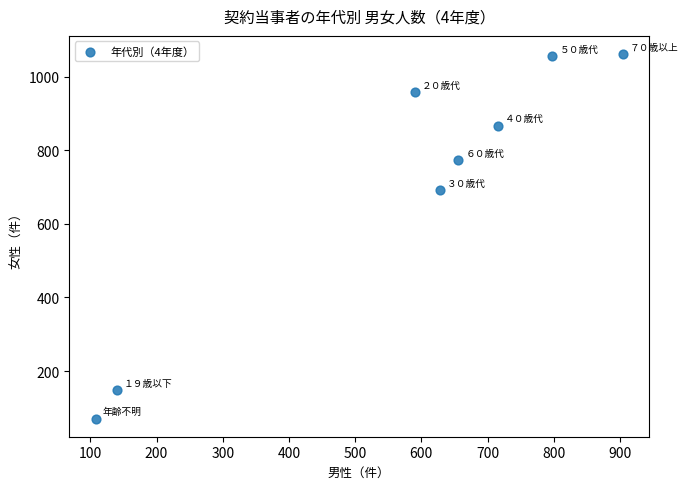

What is the range of X values (max minus min)?

796